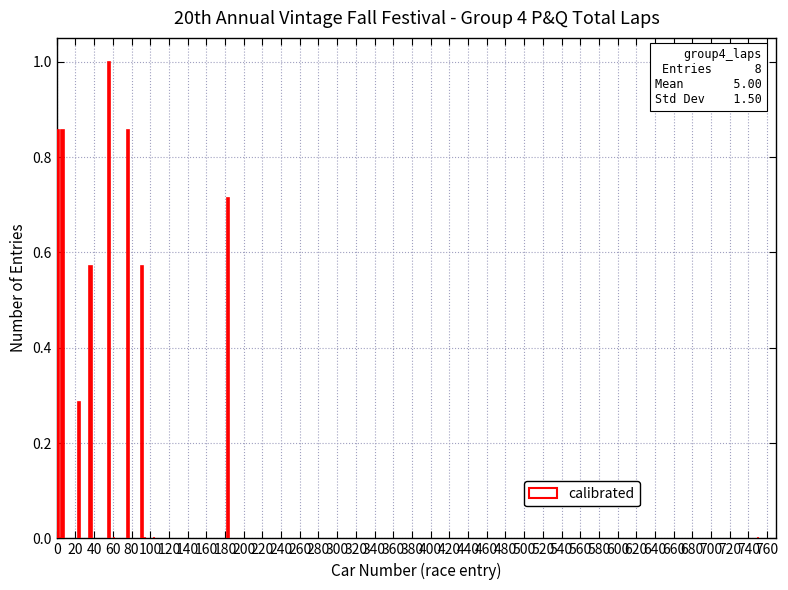

How many distinct data groups are displayed?

1